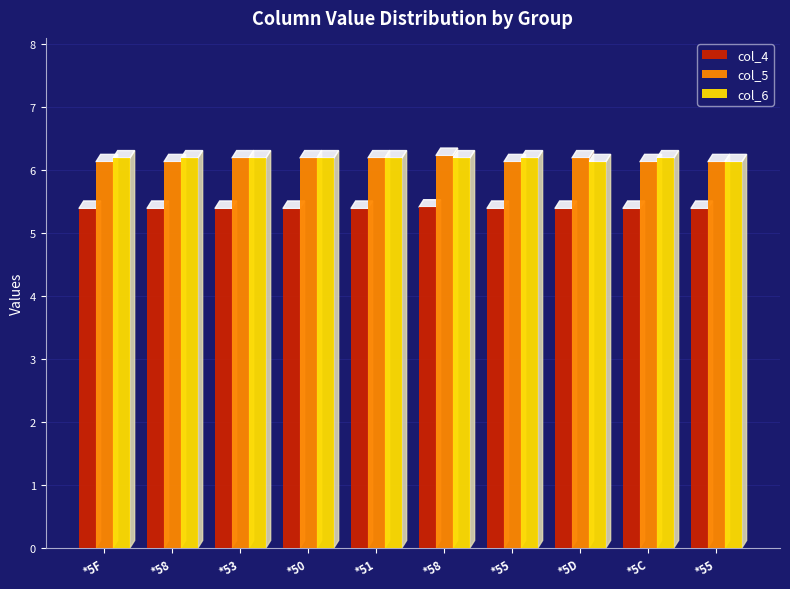

What is the value of the col_5 bar at the 4th from the left?

6.2